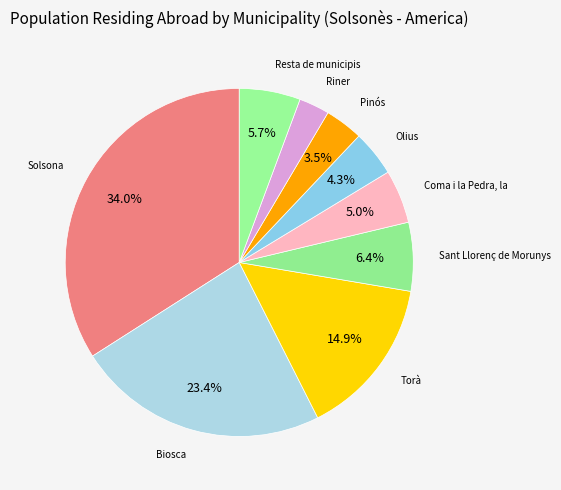

Rank the categories by value from lowest to highest.

Riner, Pinós, Olius, Coma i la Pedra, la, Resta de municipis, Sant Llorenç de Morunys, Torà, Biosca, Solsona